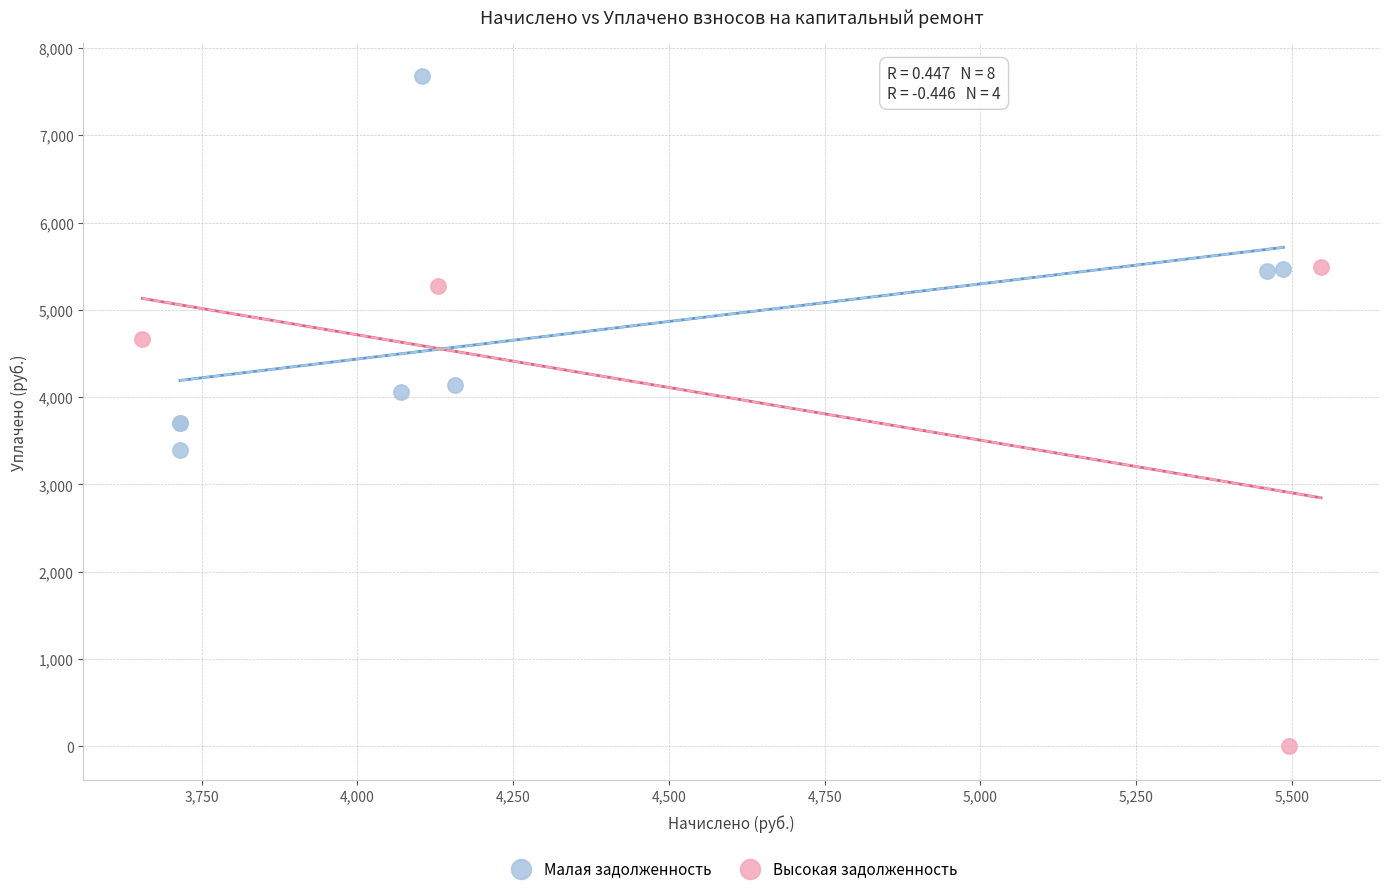

Which series has the largest Y range (max minus min)?

Высокая задолженность